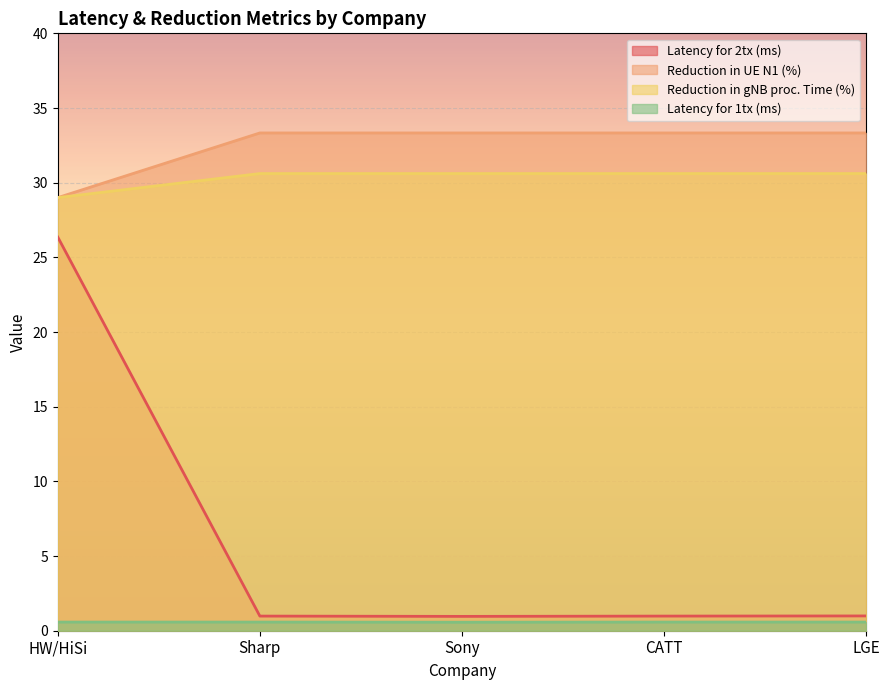

True or false: Reduction in gNB proc. Time (%) has a value of 18.0 at Sony.

False